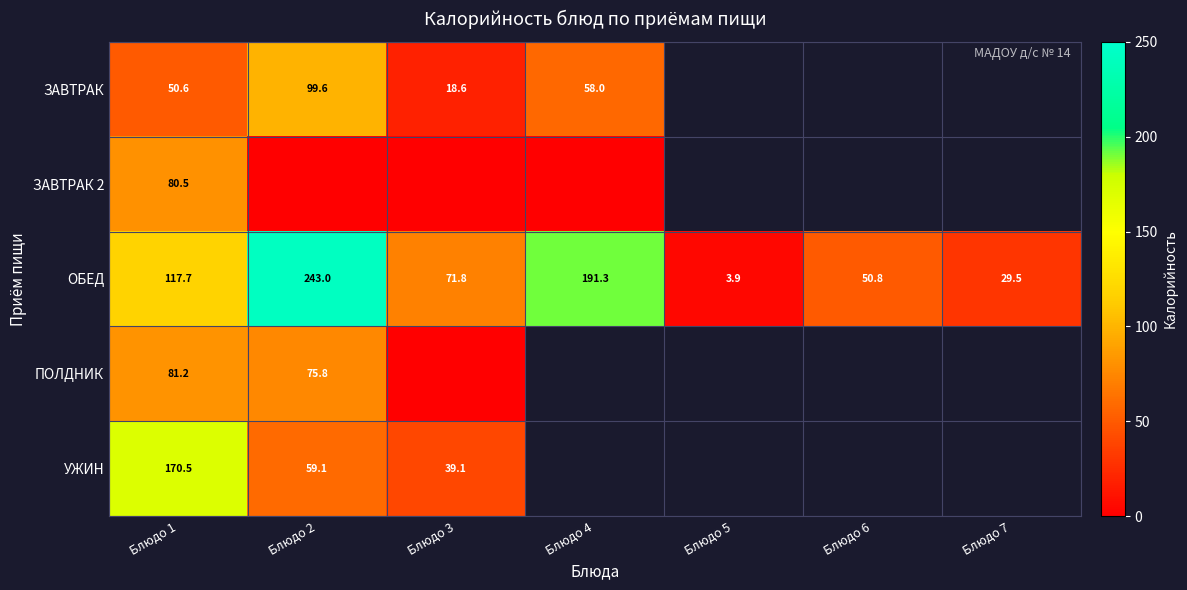

What is the lowest value of the ОБЕД series?

3.9